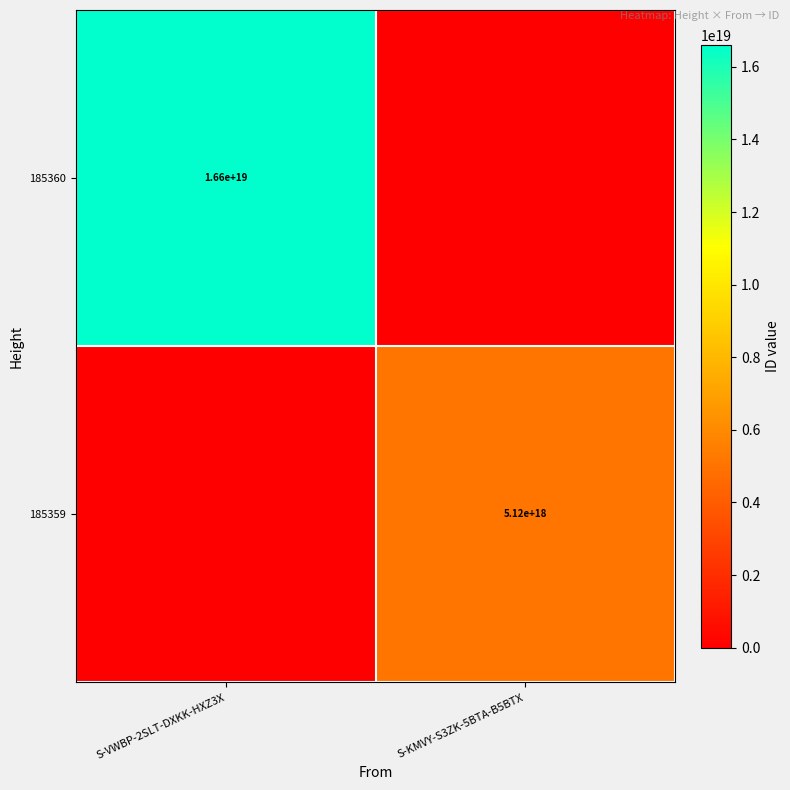

Is the value of 185359 at S-KMVY-S3ZK-5BTA-B5BTX greater than the value of 185360 at S-VWBP-2SLT-DXKK-HXZ3X?

No